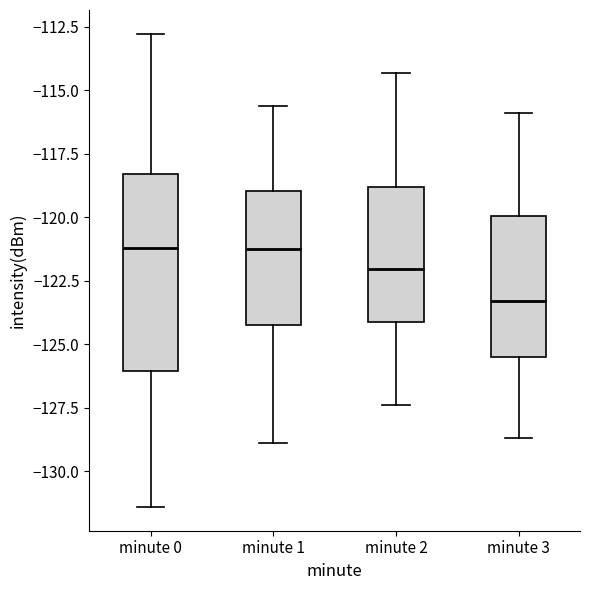

Which box's median line is the lowest?

minute 3